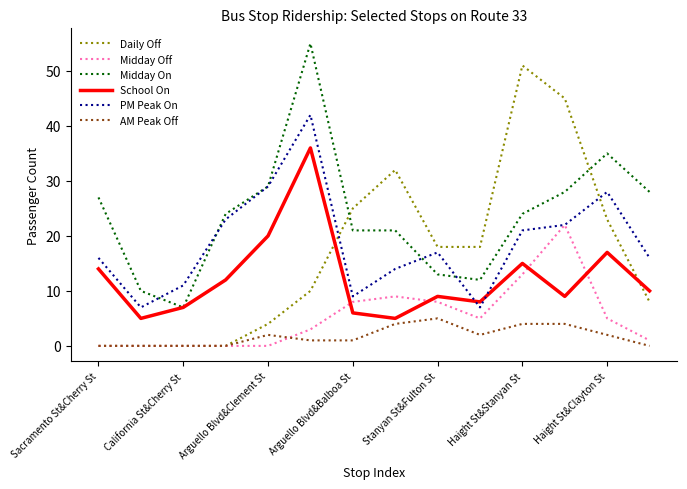

At how many categories does at least one series exceed 39?

3